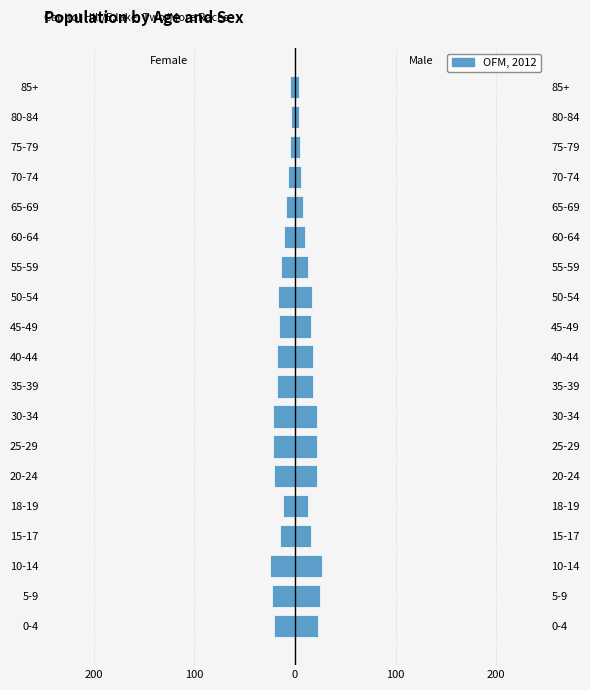

The chart shows a value of 22 at 5. True or false?

True